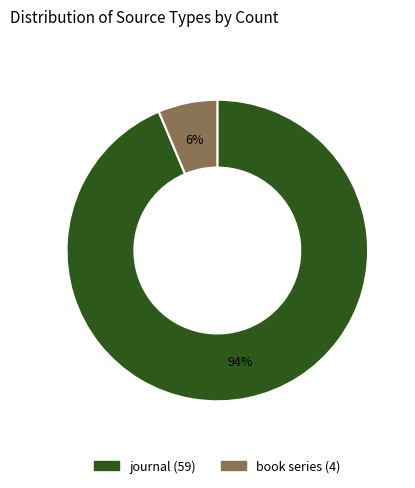

To the nearest percent, what portion does journal represent?

94%